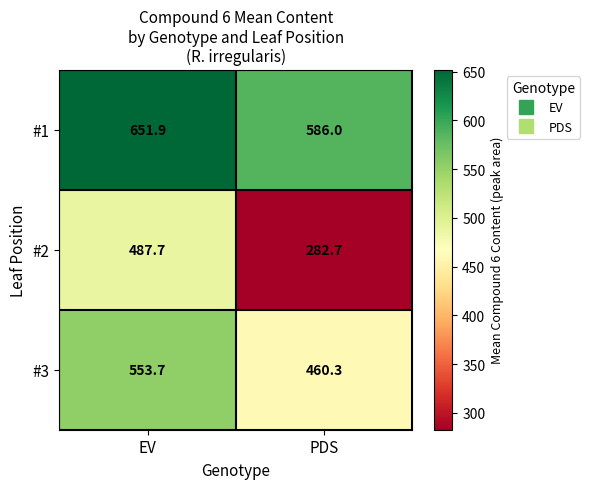

What is the spread (max minus min) of values at PDS?

303.3